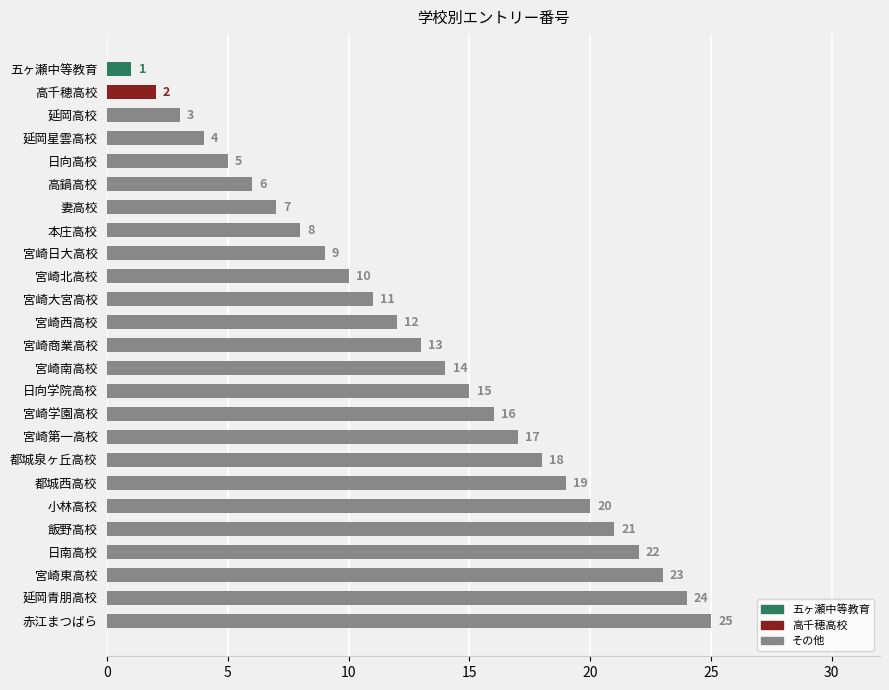

Reading bottom to top, list all the values displayed in this chart.

25	24	23	22	21	20	19	18	17	16	15	14	13	12	11	10	9	8	7	6	5	4	3	2	1